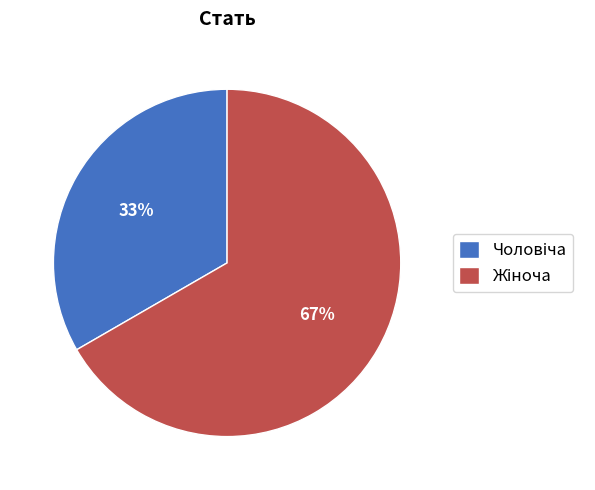

To the nearest percent, what is the average slice percentage?

50%